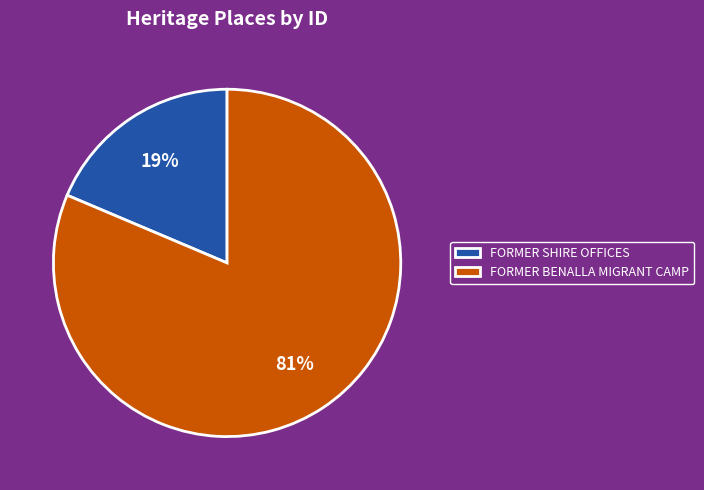

How many segments does this pie chart have?

2